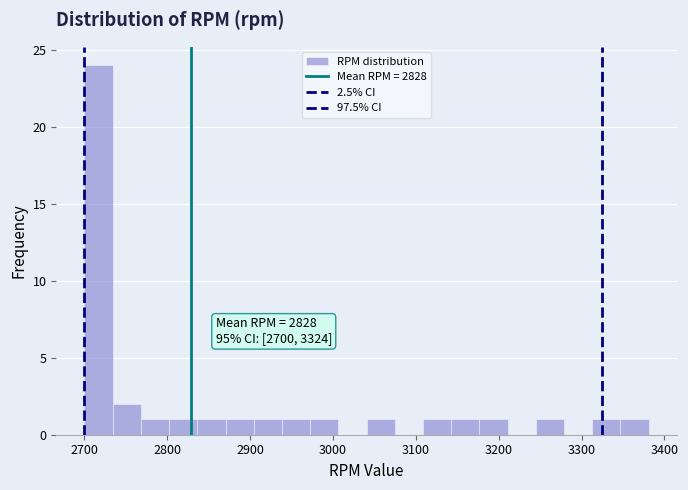

Read against the x-axis, roughly where is the centre of the tallest bar?

2720